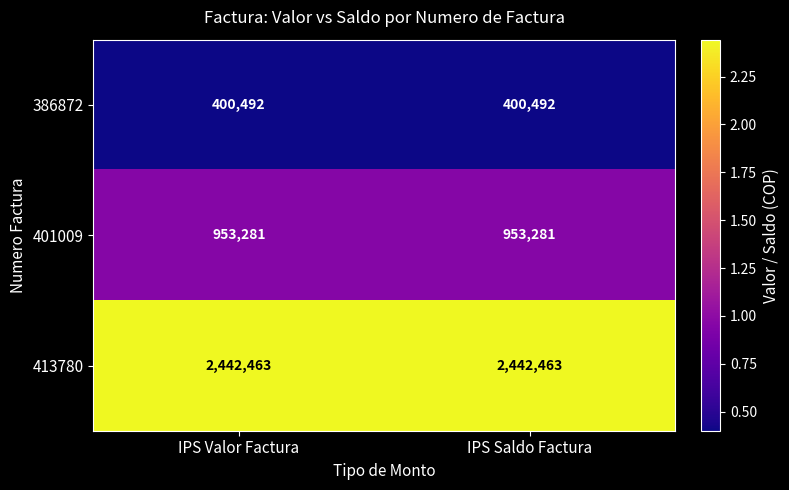

What is the minimum value for 401009?

953281